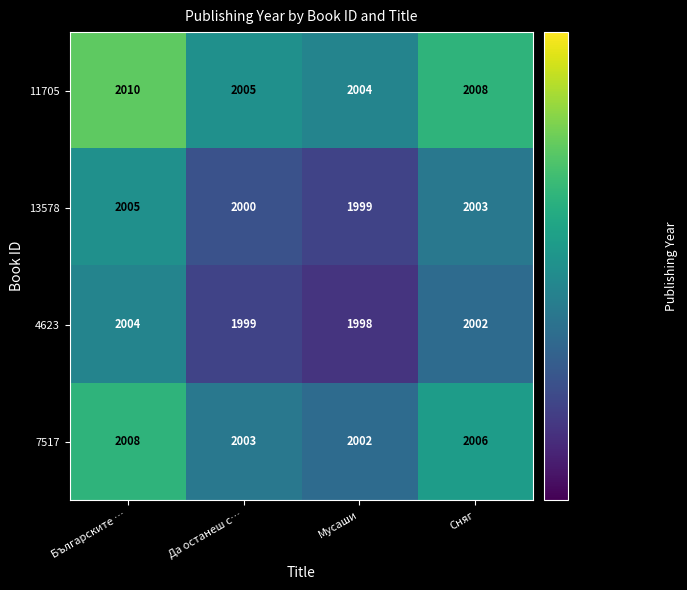

What is the difference between the second highest and minimum values in the 11705 series?

4